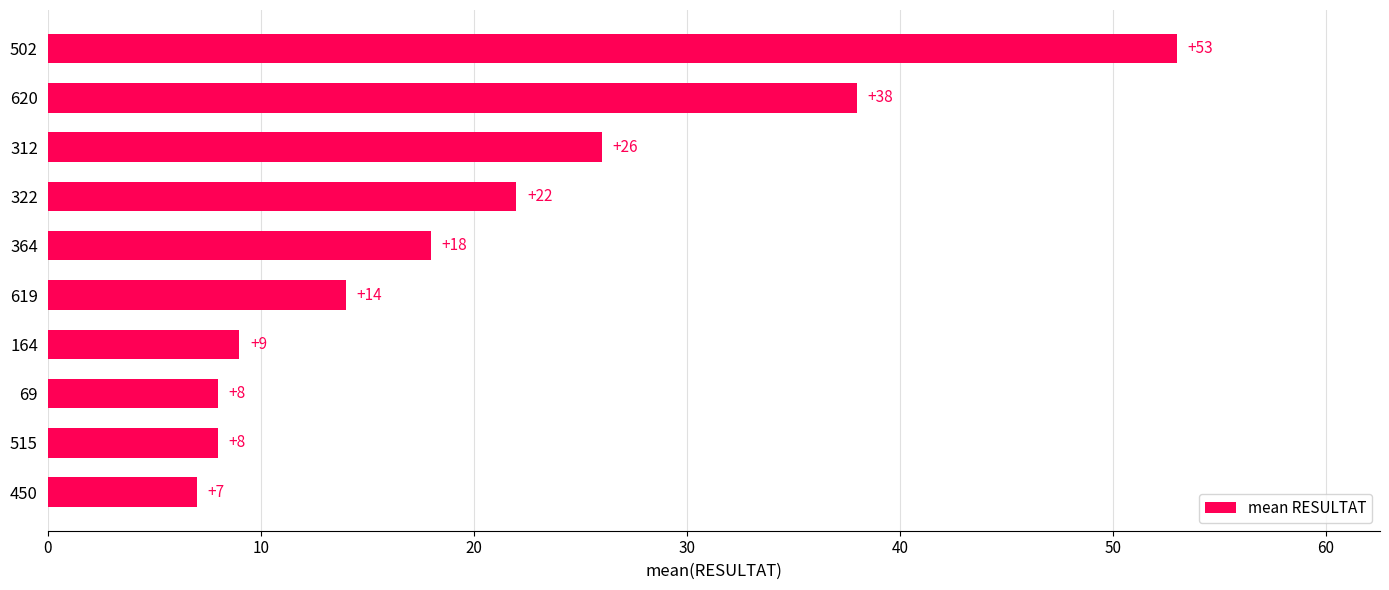

Where is the data nearest to the value 30?

312